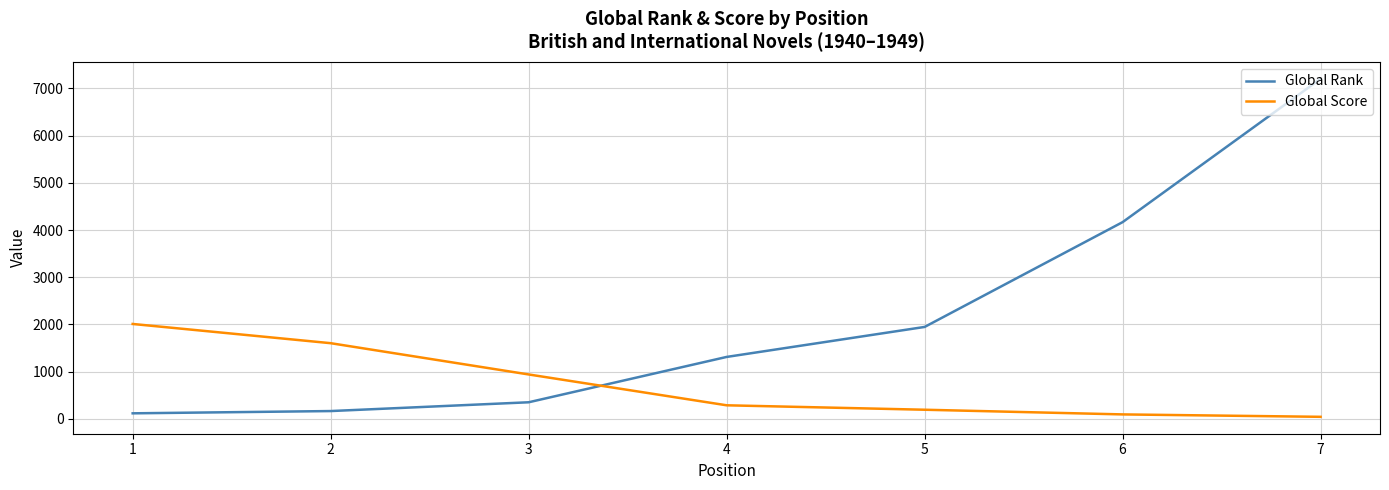

What is the maximum value shown in the chart?

7202